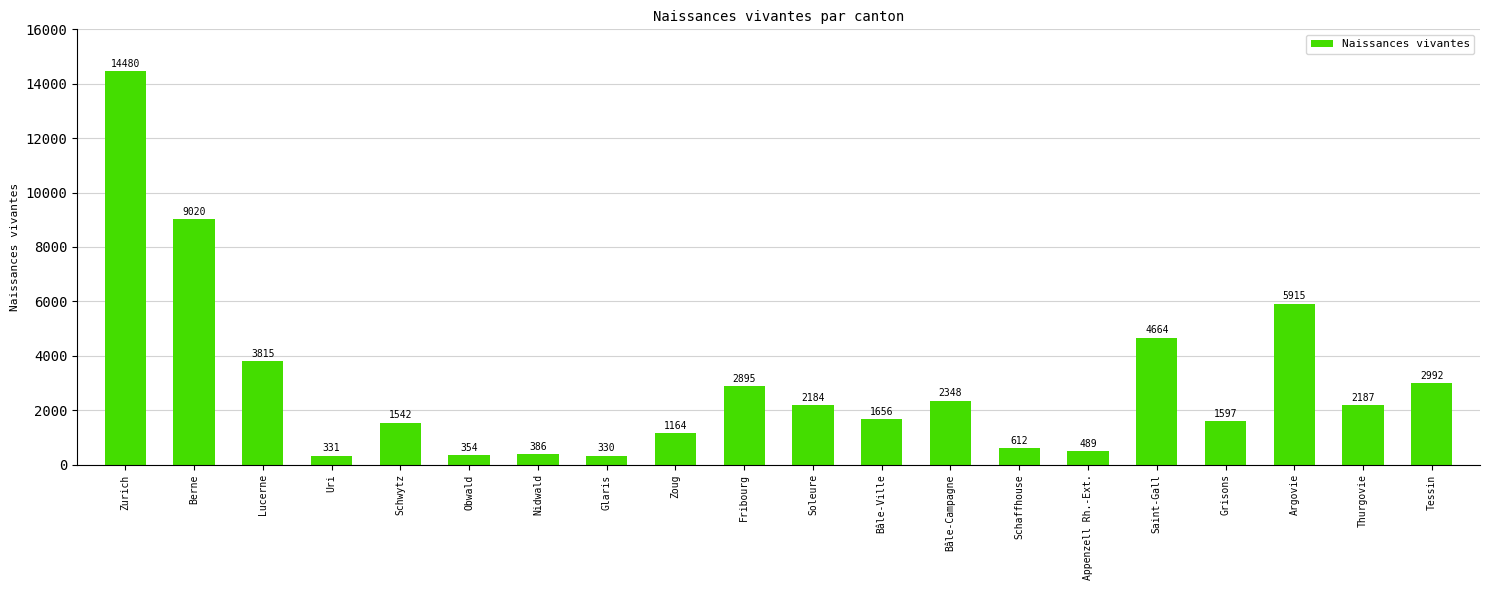

The chart shows a value of 2187 at Thurgovie. True or false?

True